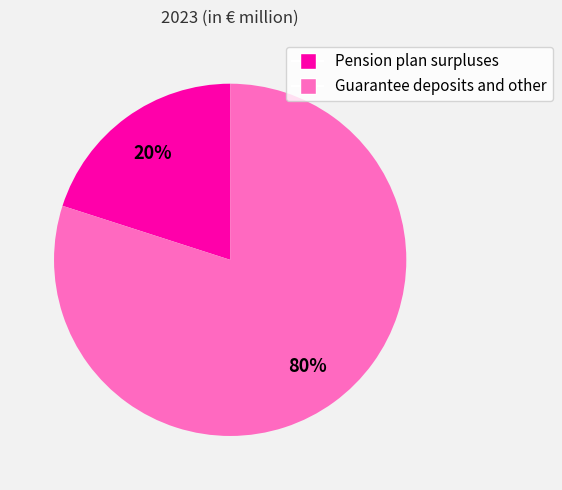

Approximately how many times larger is the value at Guarantee deposits and other compared to Pension plan surpluses?

4.0